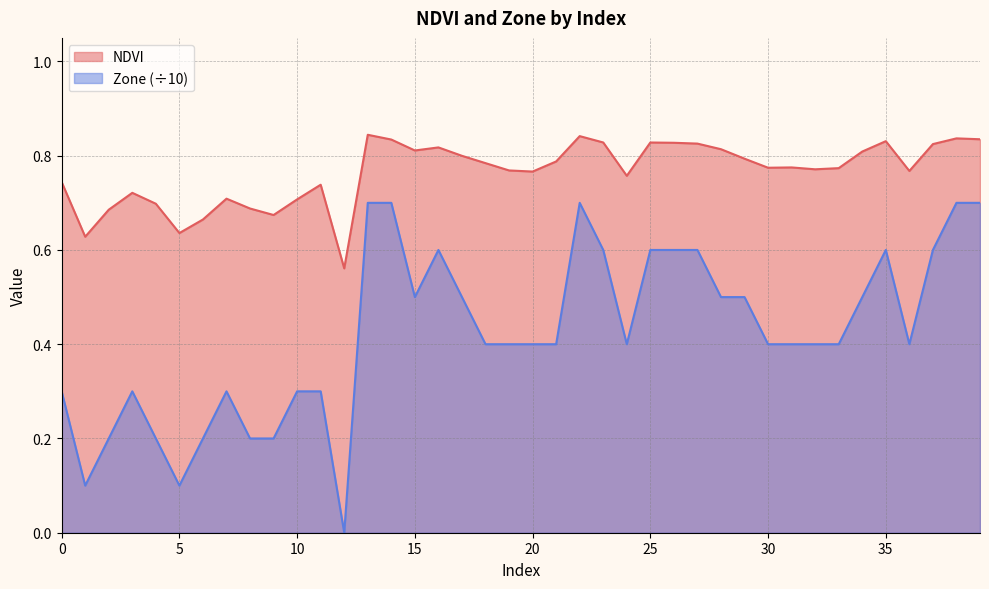

Where is Zone nearest to the value 0?

12